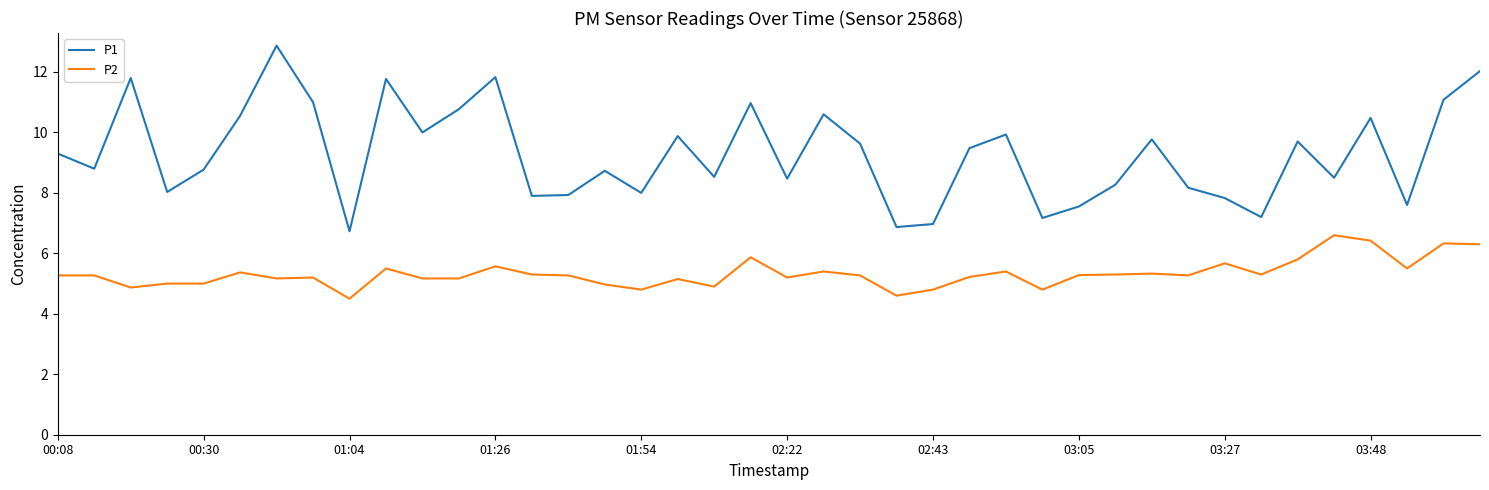

How many lines are shown in the chart?

2